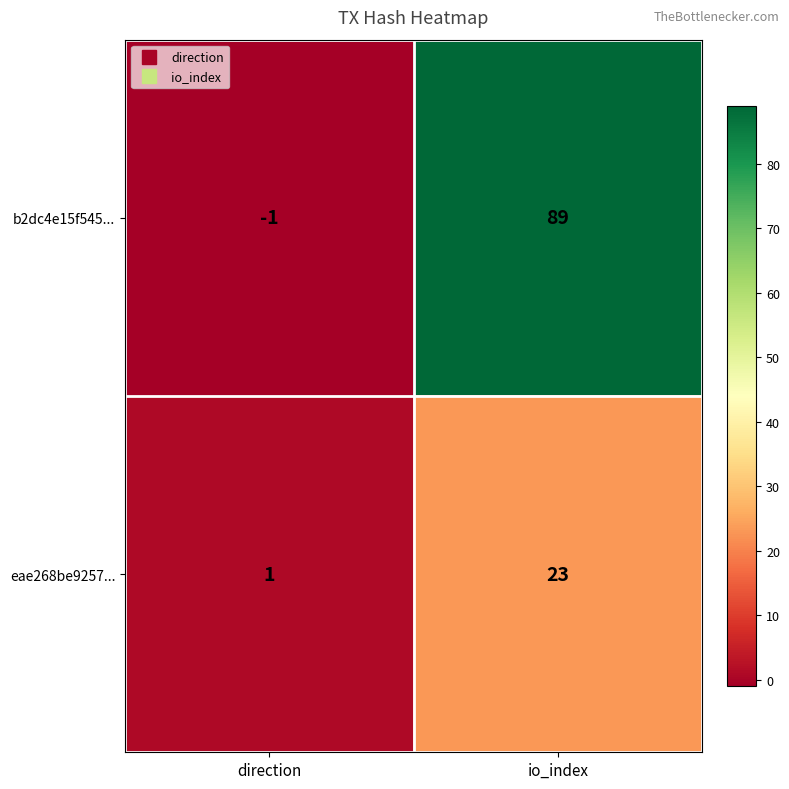

How many values in the b2dc4e15f545... series are below 89?

1